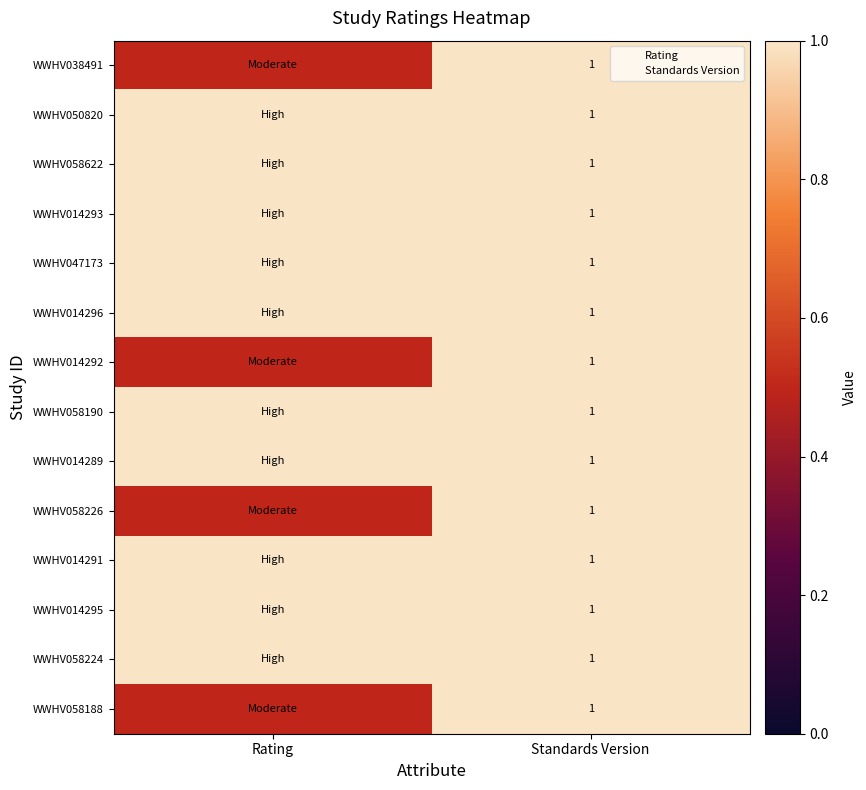

What is the lowest value of the WWHV058226 series?

0.5